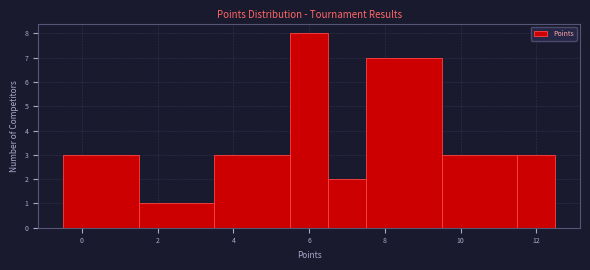

Which range on the x-axis has the tallest bar?

5.5 to 6.5